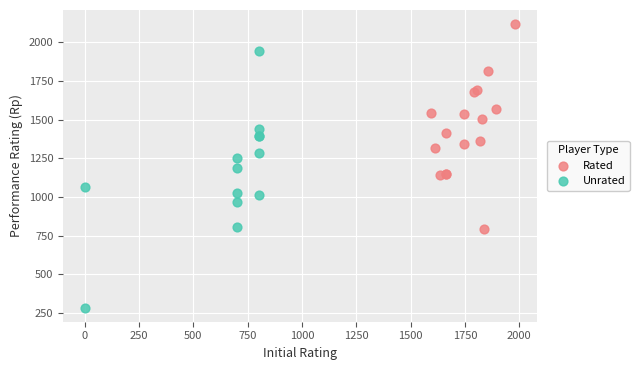

What are all the series names shown in the legend?

Rated, Unrated